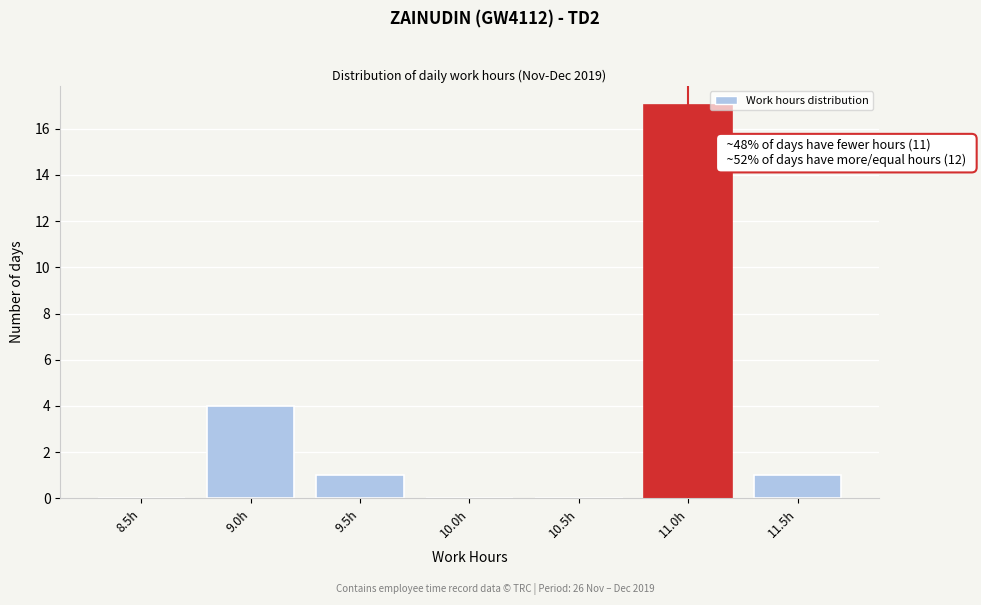

Reading left to right, transcribe all the data shown in this chart.

8.5h=0	9.0h=4	9.5h=1	10.0h=0	10.5h=0	11.0h=17	11.5h=1